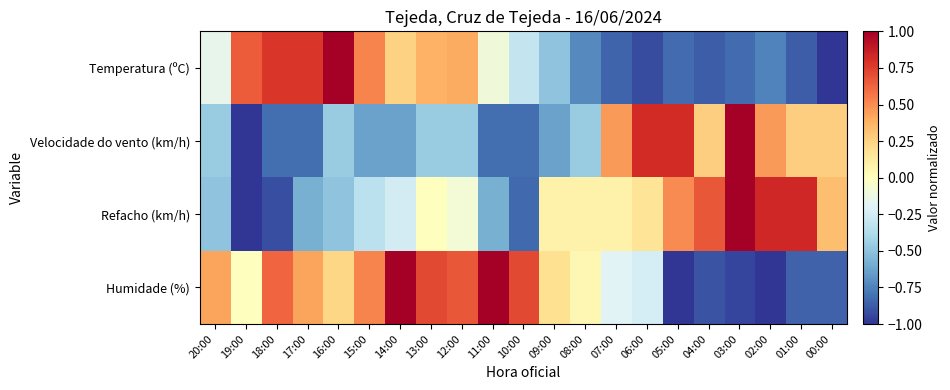

At how many categories does at least one series exceed 0?

21